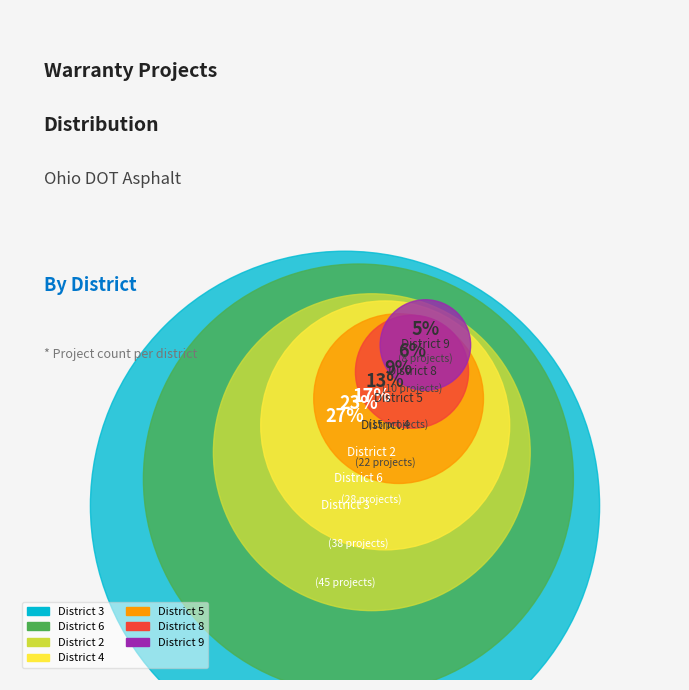

Is it true that District 3 is 27% of the pie?

True